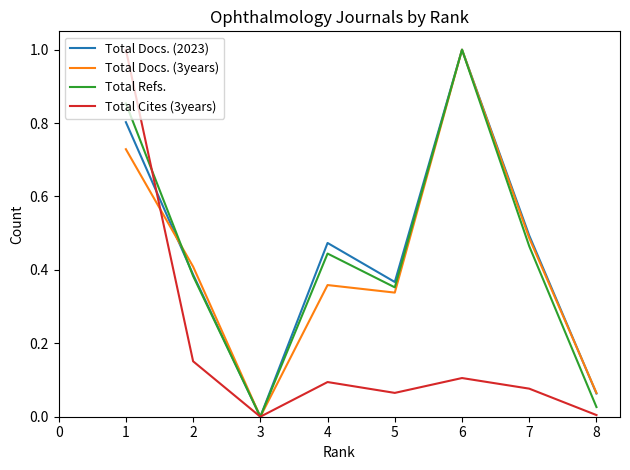

What is the sum of the Total Docs. (2023) values at 5 and 4?

0.8